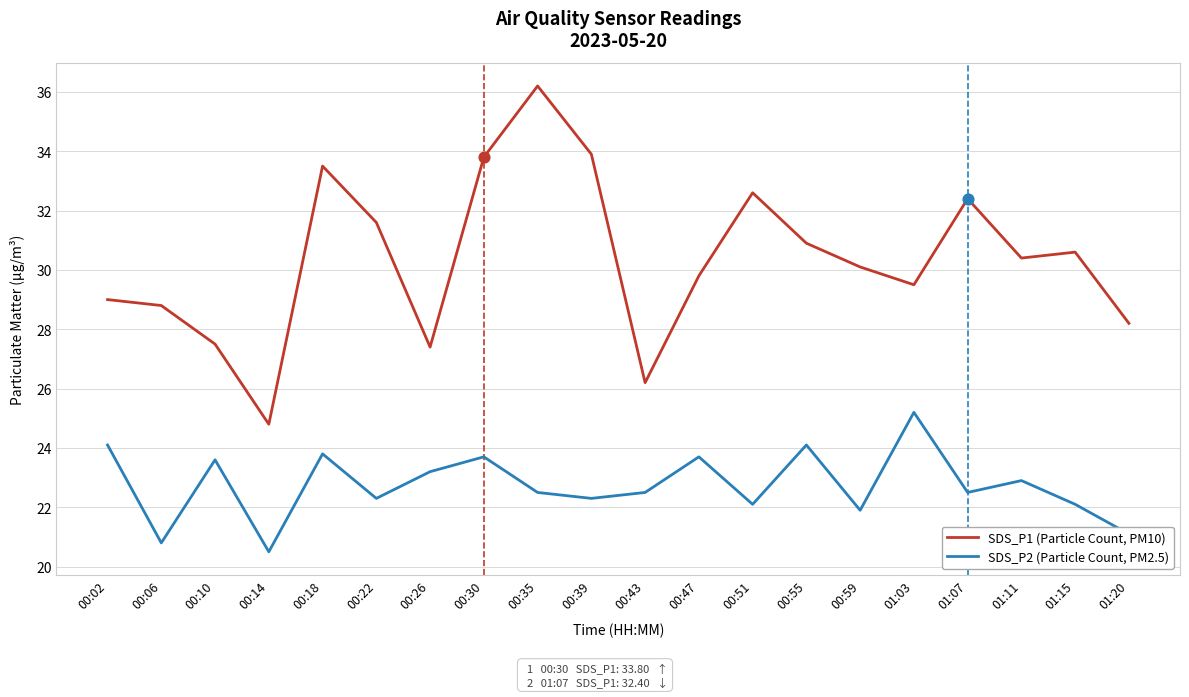

Which series has the widest spread of values?

SDS_P1 (Particle Count, PM10)